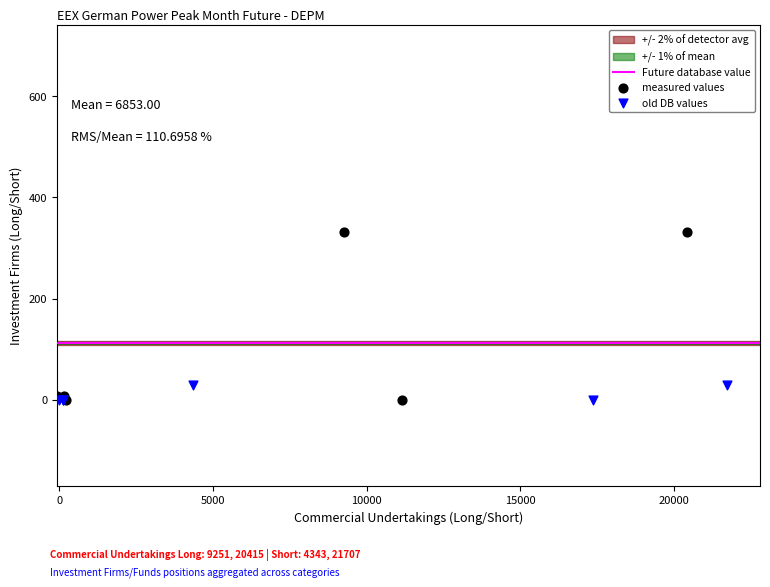

Which series has the largest Y range (max minus min)?

measured values